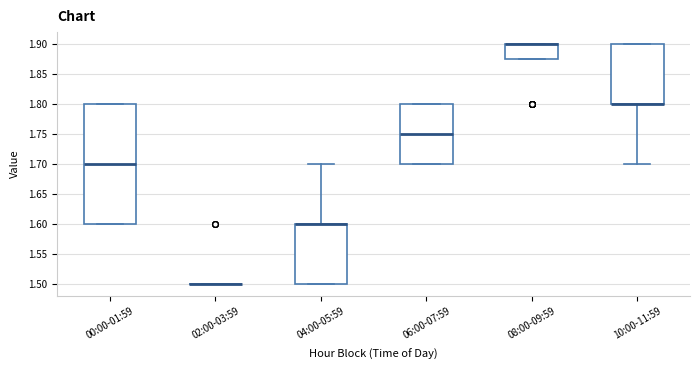

Reading left to right, read every box against the y-axis: the position of its median line, the range the box covers, and the ends of its whiskers. The values are not printed on the chart, so give them approximately, as read against the axis.

00:00-01:59: median 1.700, box 1.600 to 1.800, whiskers 1.600 to 1.800
02:00-03:59: box collapsed to a line at 1.500, whiskers 1.500 to 1.500
04:00-05:59: median 1.600 (drawn on the box's upper edge), box 1.500 to 1.600, whiskers 1.500 to 1.700
06:00-07:59: median 1.750, box 1.700 to 1.800, whiskers 1.700 to 1.800
08:00-09:59: median 1.900 (drawn on the box's upper edge), box 1.875 to 1.900, whiskers 1.875 to 1.900
10:00-11:59: median 1.800 (drawn on the box's lower edge), box 1.800 to 1.900, whiskers 1.700 to 1.900